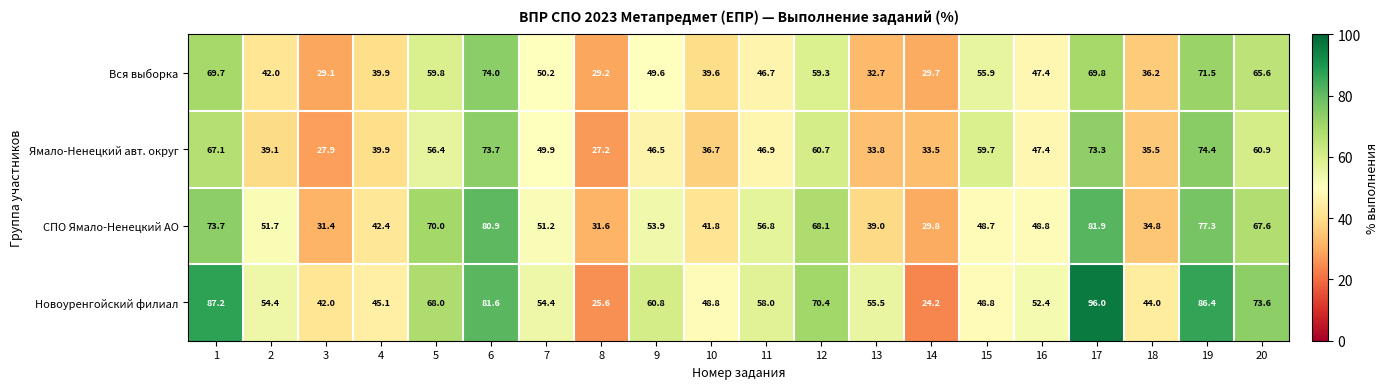

What is the lowest value of the Ямало-Ненецкий авт. округ series?

27.2